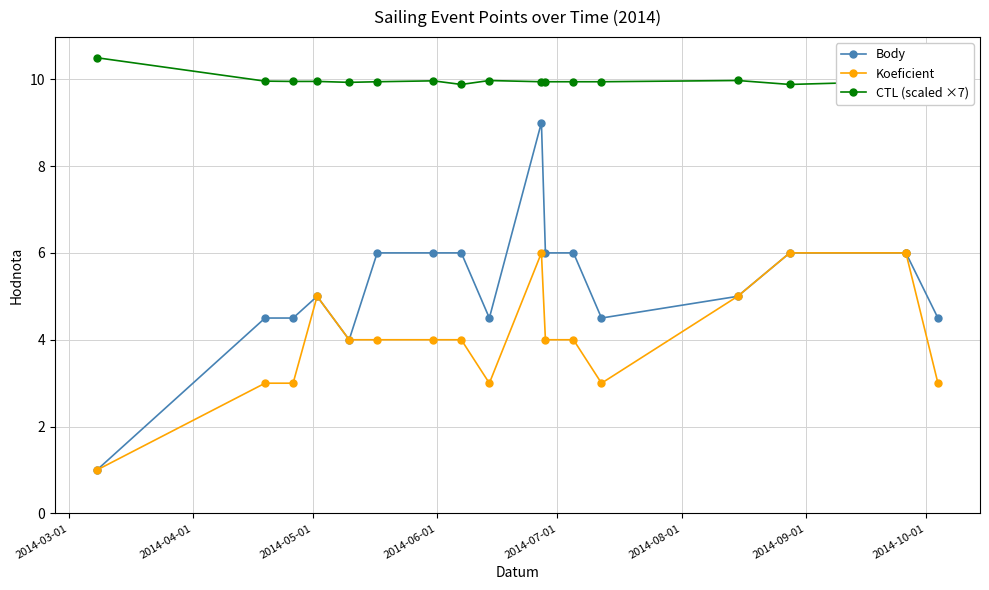

What is the spread (max minus min) of values at 2014-08-01?

5.9